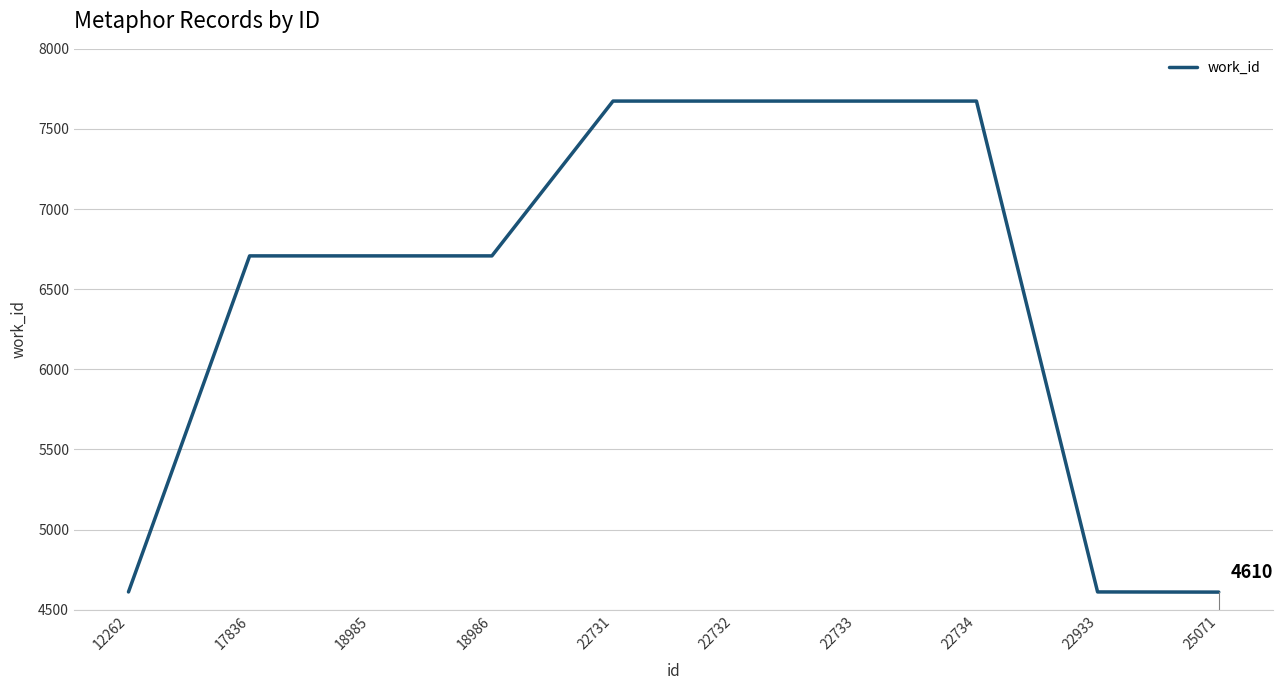

What is the approximate value at 12262, to the nearest 100?

4600